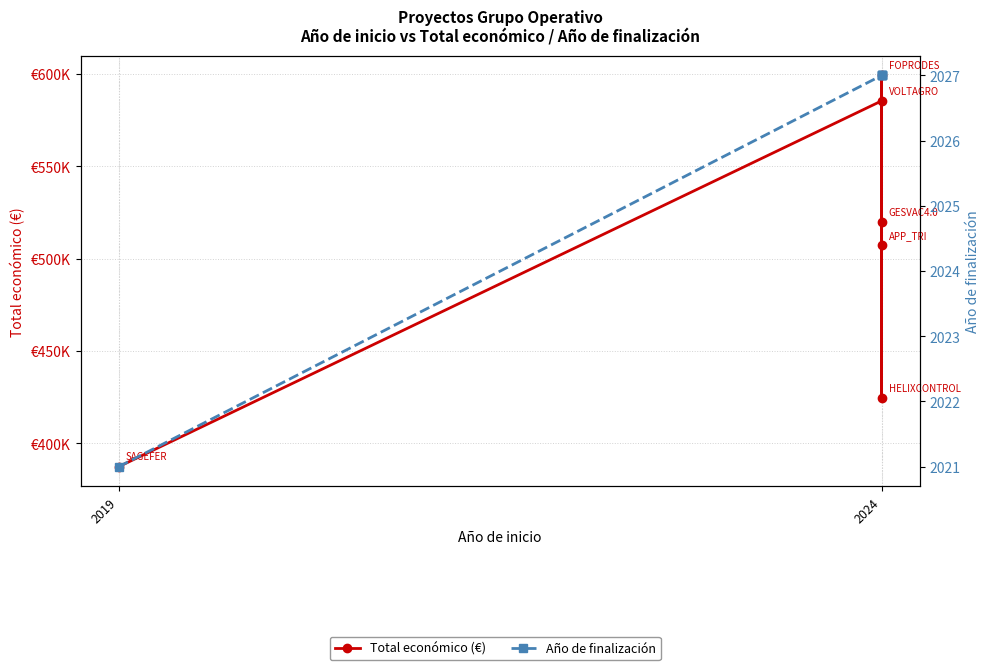

True or false: Total económico (€) has more than 0 points higher than both neighbors.

True